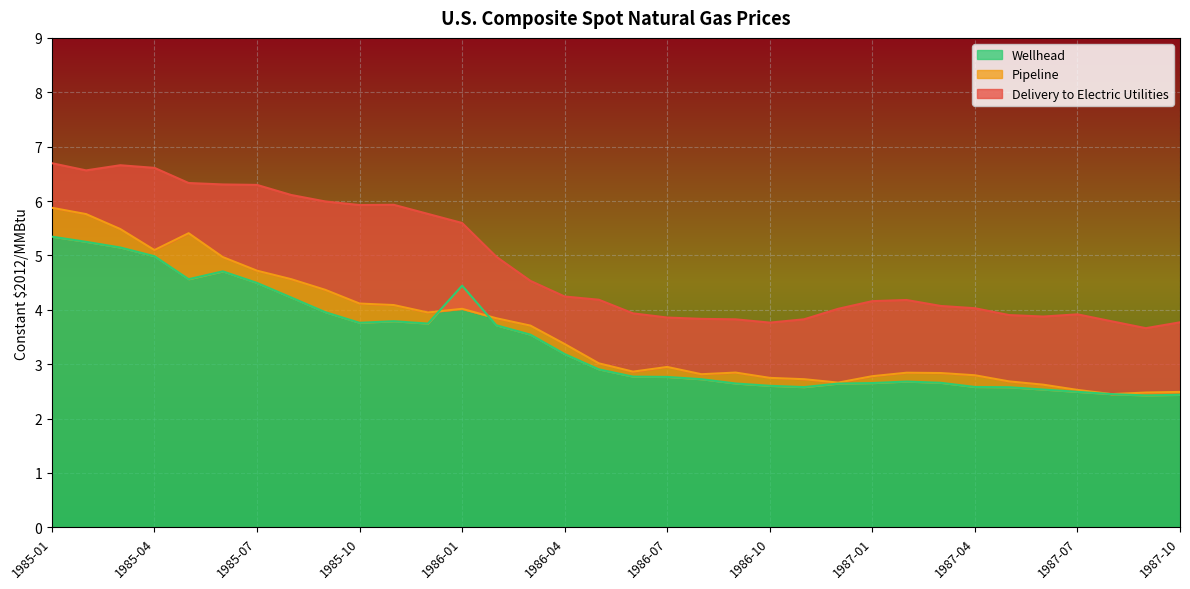

At which label does Pipeline reach its minimum?

1987-08